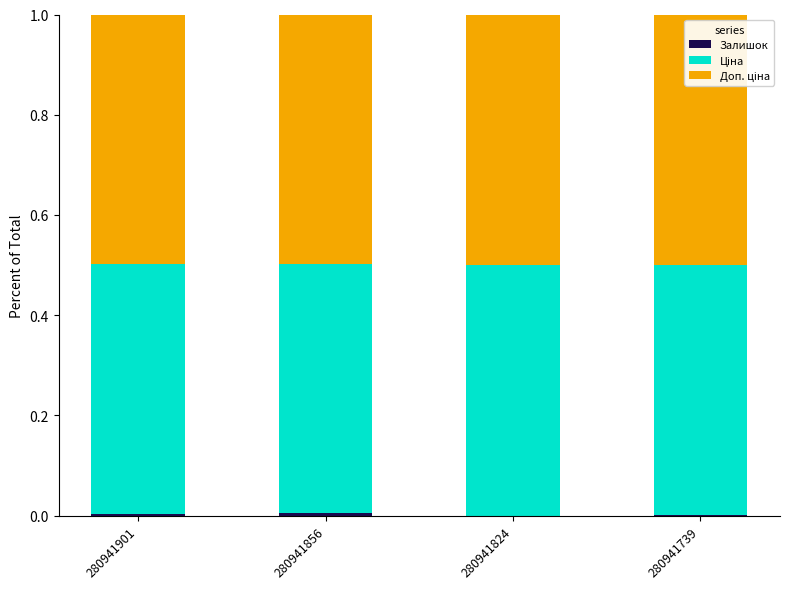

Rank the categories by Ціна value from highest to lowest.

280941824, 280941739, 280941901, 280941856